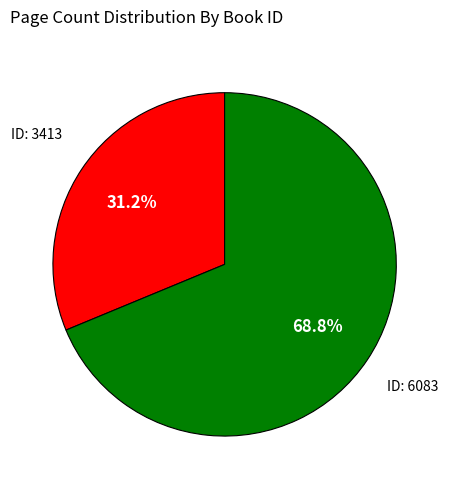

Is there any slice that represents more than half of the pie?

Yes